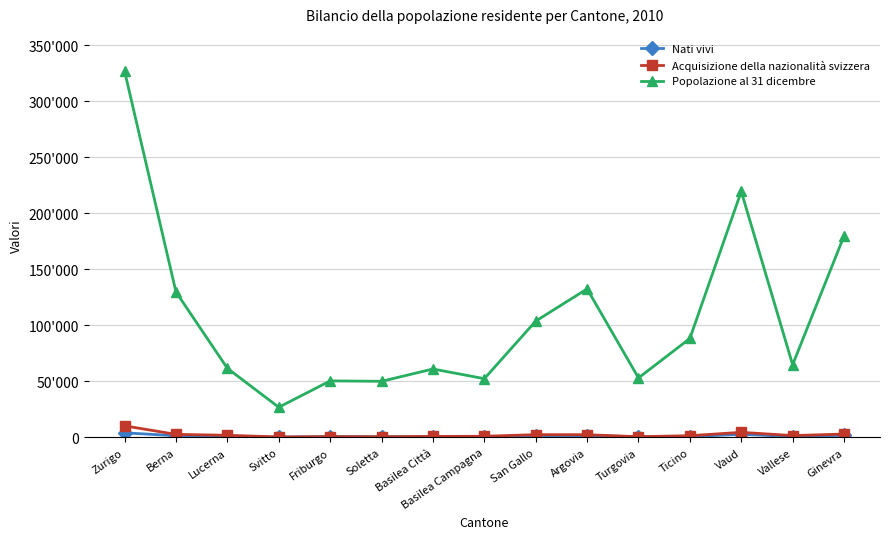

Does the chart have visible grid lines?

Yes